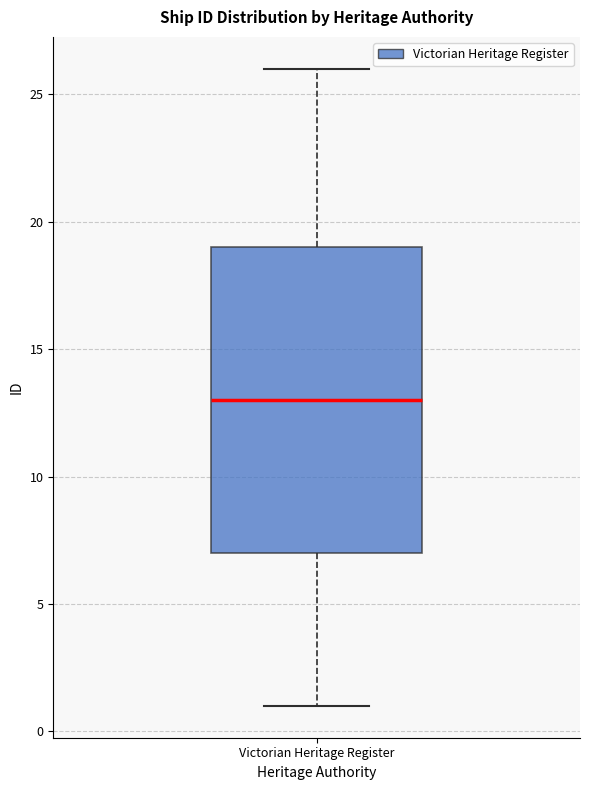

Transcribe this box plot: give where the median line is, the range the box spans, and where the two whiskers end, as read against the y-axis. The values are not printed on the chart, so give them approximately, as read against the axis.

median 13, box 7 to 19, whiskers 1 to 26